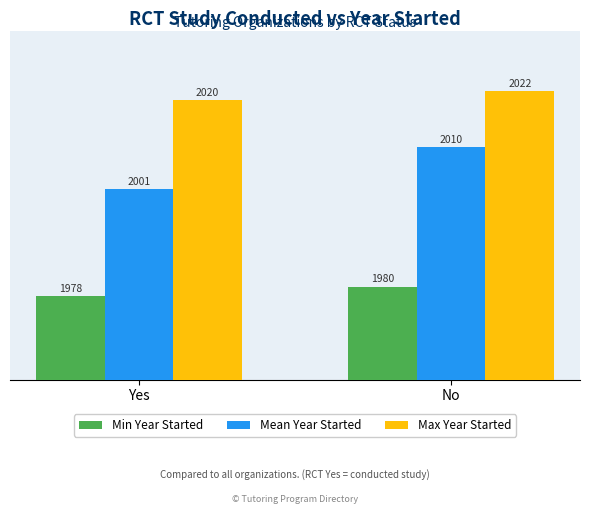

What is the difference between the highest and lowest values at Yes?

42